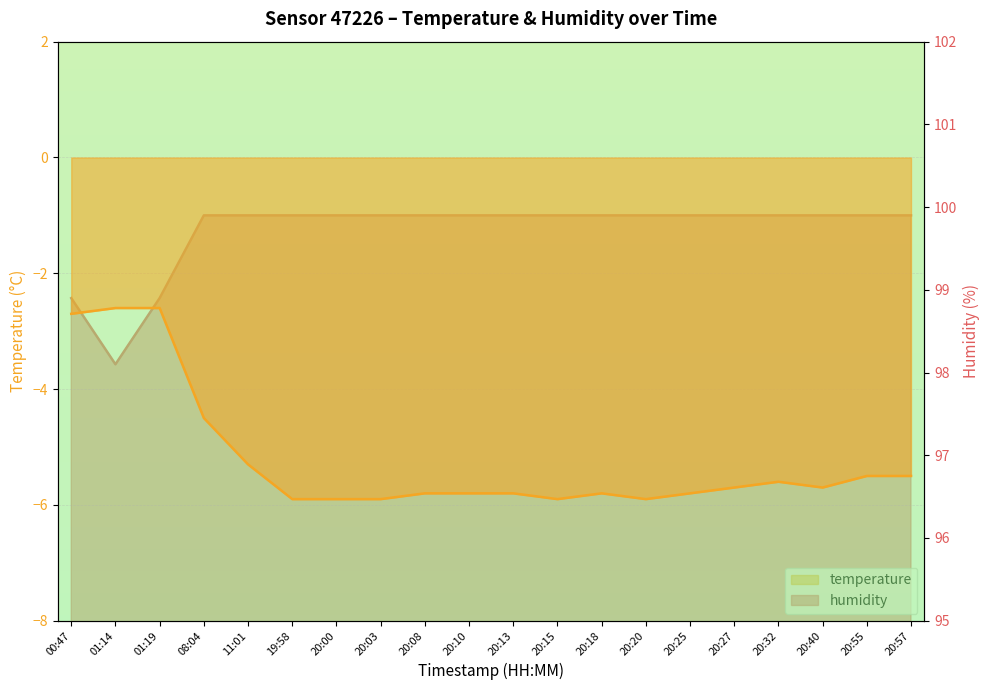

What position from the left is 00:47?

1